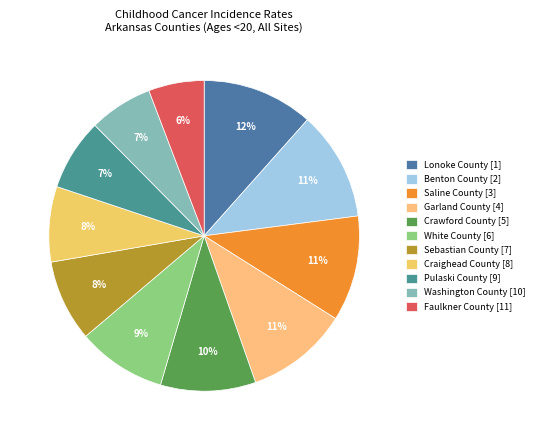

Do Garland County [4] and Craighead County [8] together represent more than half of the pie?

No